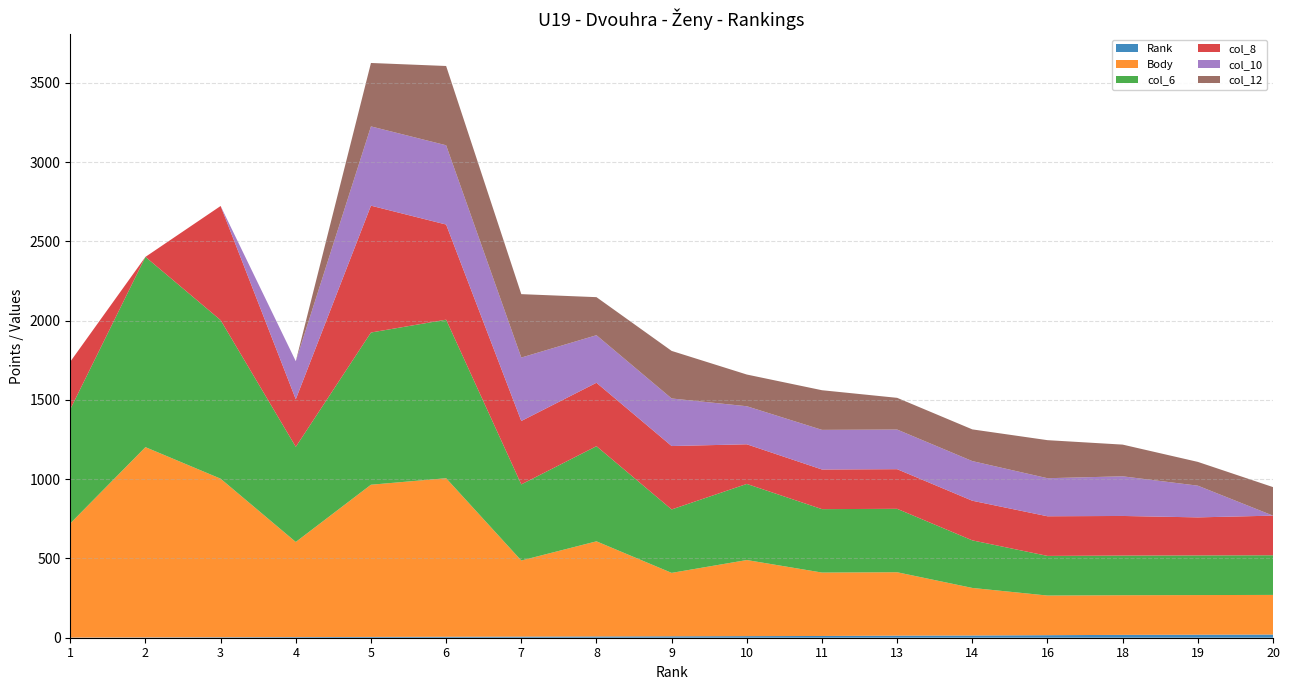

Reading left to right, transcribe all the data shown in this chart.

Rank: 1=1	2=2	3=3	4=4	5=5	6=6	7=7	8=8	9=9	10=10	11=11	13=13	14=14	16=16	18=18	19=19	20=20
Body: 1=720	2=1200	3=1000	4=600	5=960	6=1000	7=480	8=600	9=400	10=480	11=400	13=400	14=300	16=250	18=250	19=250	20=250
col_6: 1=720	2=1200	3=1000	4=600	5=960	6=1000	7=480	8=600	9=400	10=480	11=400	13=400	14=300	16=250	18=250	19=250	20=250
col_8: 1=300	2=0	3=720	4=300	5=800	6=600	7=400	8=400	9=400	10=250	11=250	13=250	14=250	16=250	18=250	19=240	20=250
col_10: 1=0	2=0	3=0	4=240	5=500	6=500	7=400	8=300	9=300	10=240	11=250	13=250	14=250	16=240	18=250	19=200	20=0
col_12: 1=0	2=0	3=0	4=0	5=400	6=500	7=400	8=240	9=300	10=200	11=250	13=200	14=200	16=240	18=200	19=150	20=180